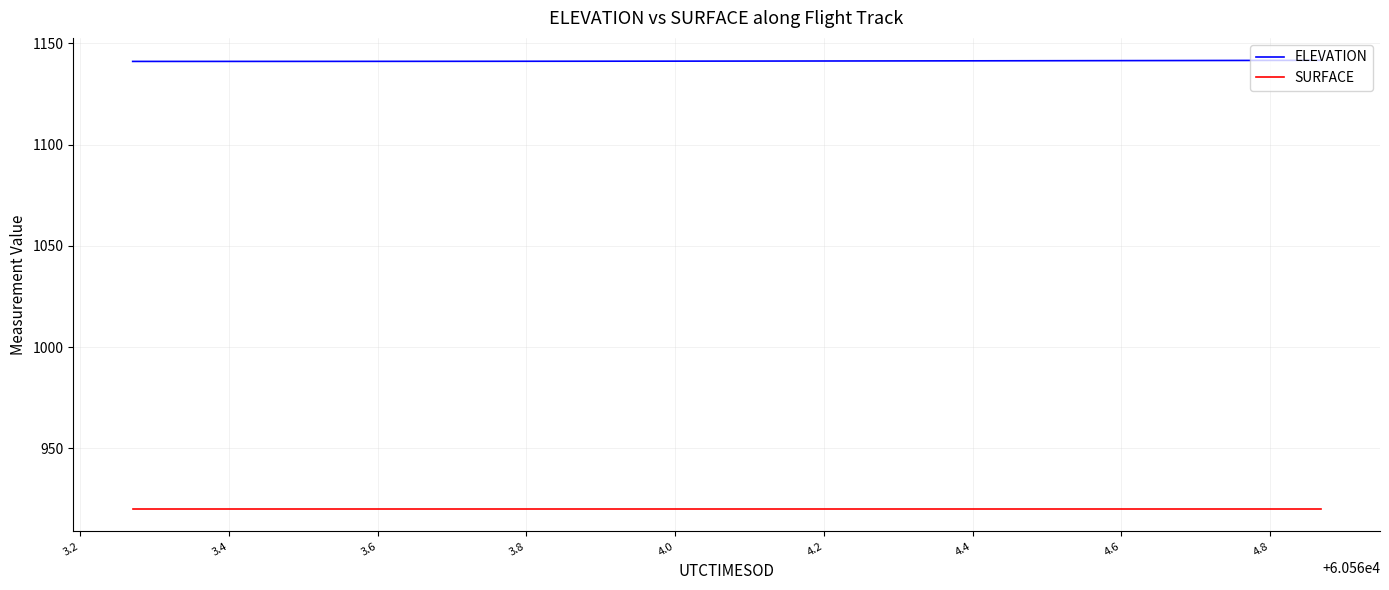

Which series has the largest total across all categories?

ELEVATION